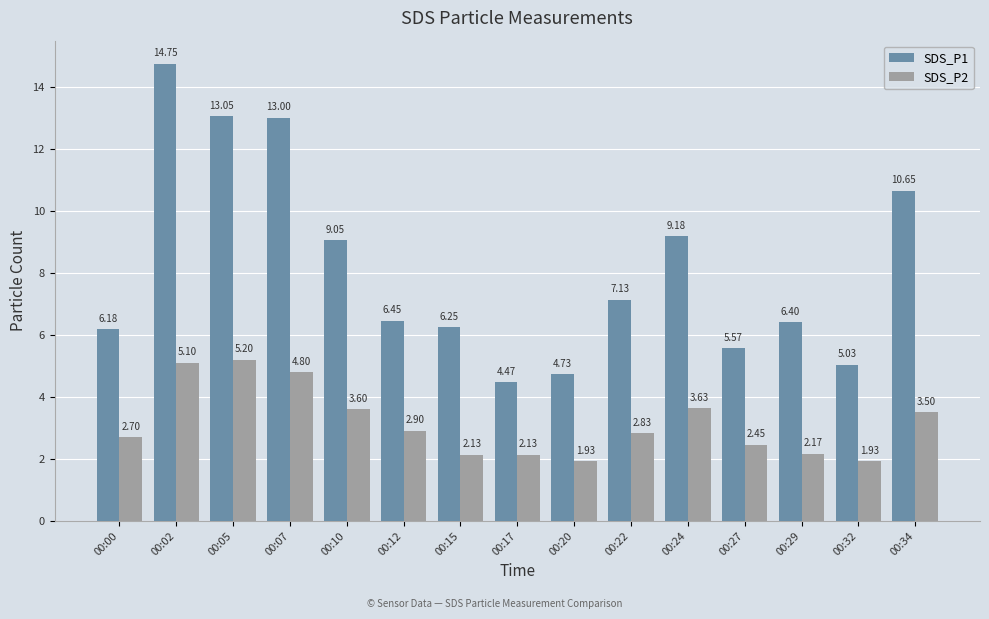

Which series has the widest spread of values?

SDS_P1